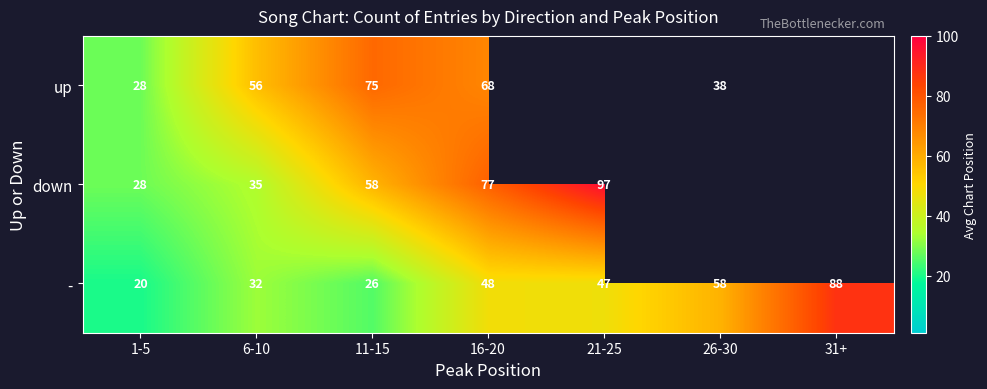

Rank the categories by - value from highest to lowest.

31+, 26-30, 16-20, 21-25, 6-10, 11-15, 1-5